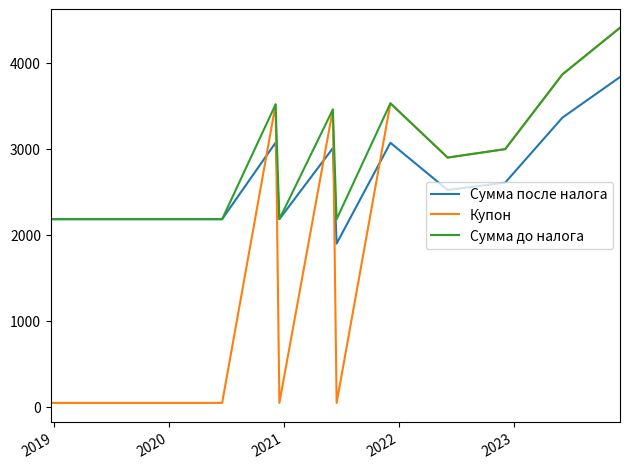

True or false: Сумма после налога and Купон cross at least once.

True